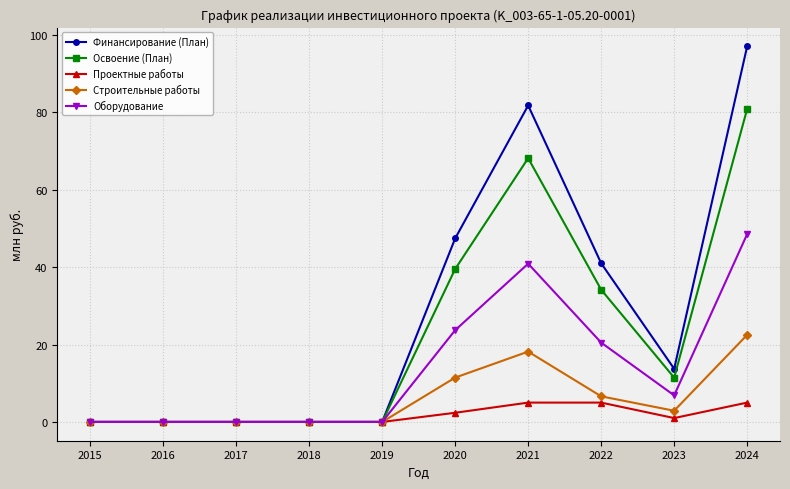

What is the spread (max minus min) of values at 2021?

76.8